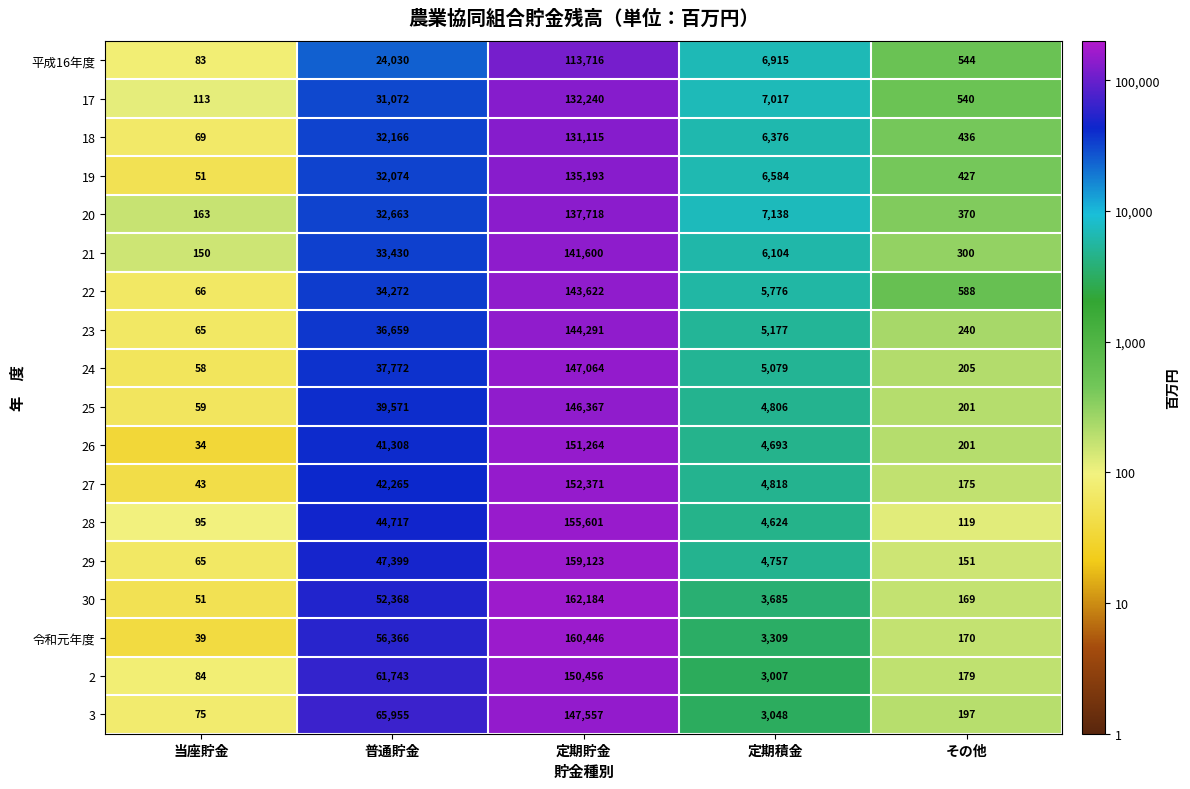

Which series has the largest range (max minus min)?

30